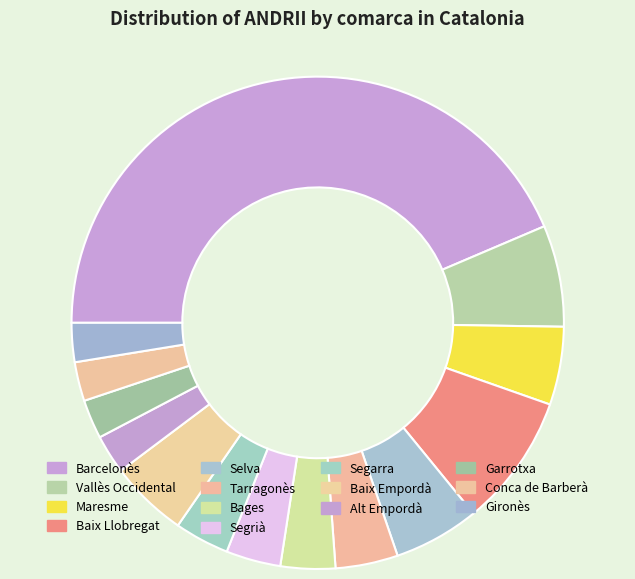

How many slices are in this pie chart?

14